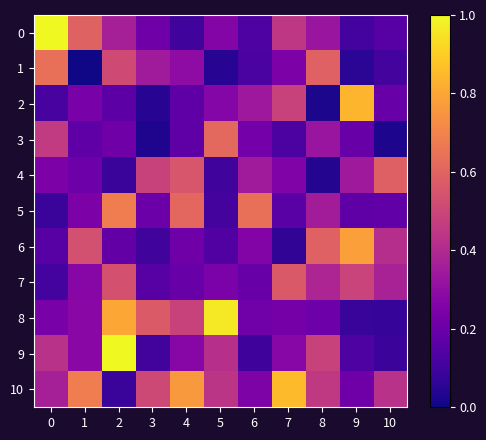

Which series changed the most between 0 and 4?

row_0